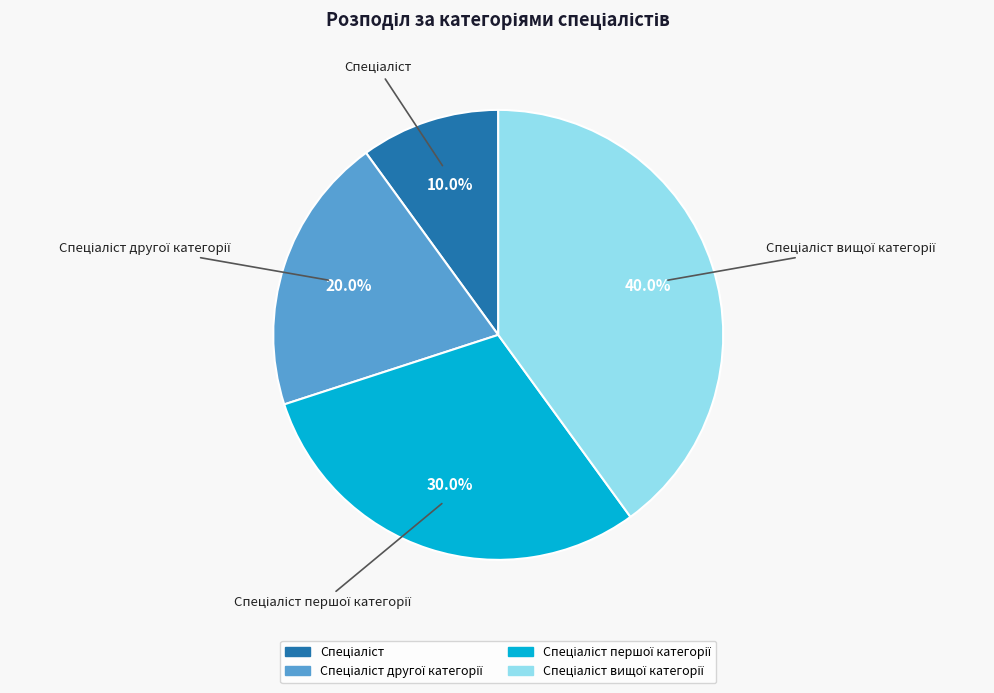

Is there any slice that represents more than half of the pie?

No